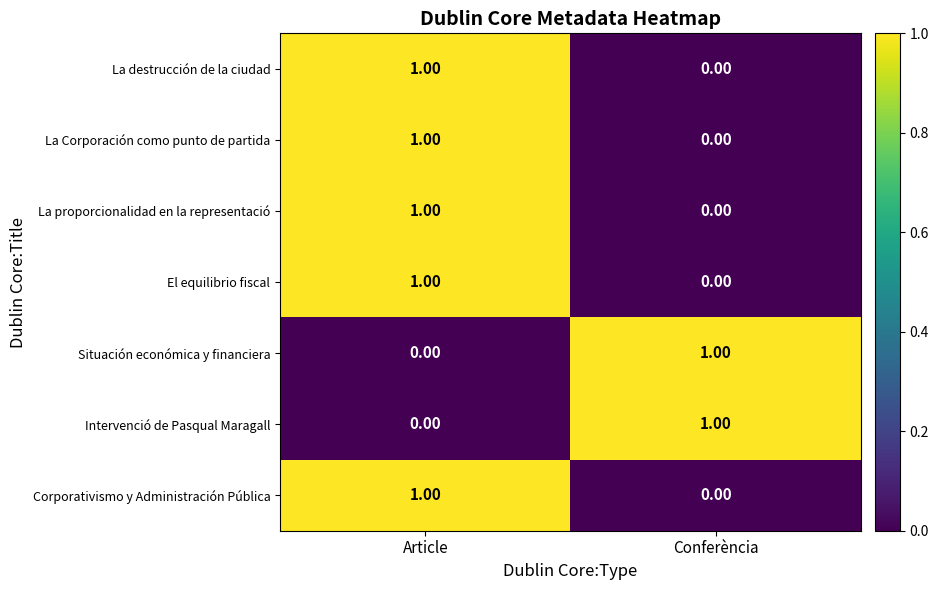

List the labels in order of La proporcionalidad en la representació value, smallest first.

Conferència, Article